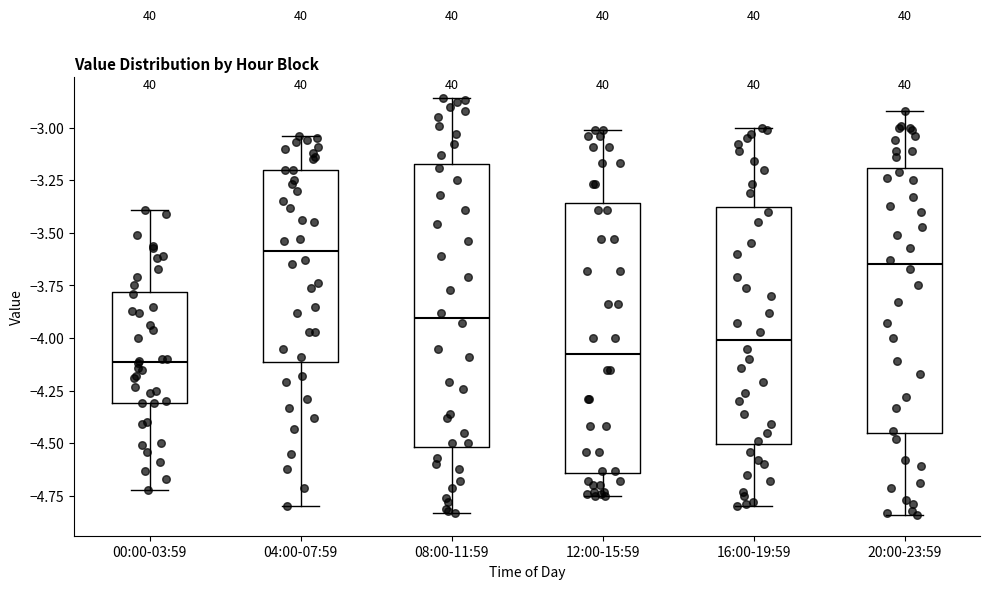

Reading left to right, read every box against the y-axis: the position of its median line, the range the box covers, and the ends of its whiskers. The values are not printed on the chart, so give them approximately, as read against the axis.

00:00-03:59: median -4.10, box -4.30 to -3.80, whiskers -4.70 to -3.40
04:00-07:59: median -3.60, box -4.10 to -3.20, whiskers -4.80 to -3.05
08:00-11:59: median -3.90, box -4.50 to -3.15, whiskers -4.85 to -2.85
12:00-15:59: median -4.05, box -4.65 to -3.35, whiskers -4.75 to -3.00
16:00-19:59: median -4.00, box -4.50 to -3.40, whiskers -4.80 to -3.00
20:00-23:59: median -3.65, box -4.45 to -3.20, whiskers -4.85 to -2.90